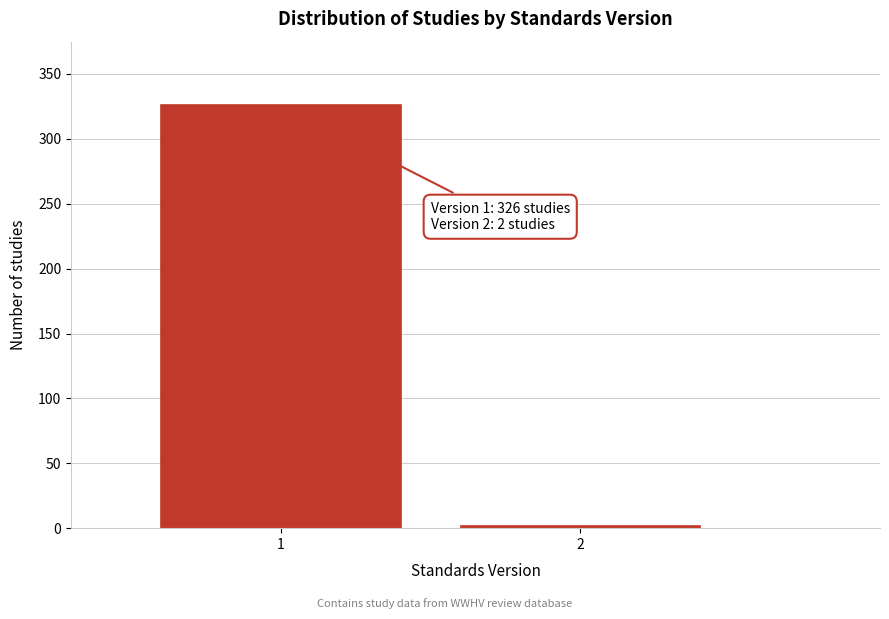

Reading right to left, transcribe all the data shown in this chart.

2=2	1=326